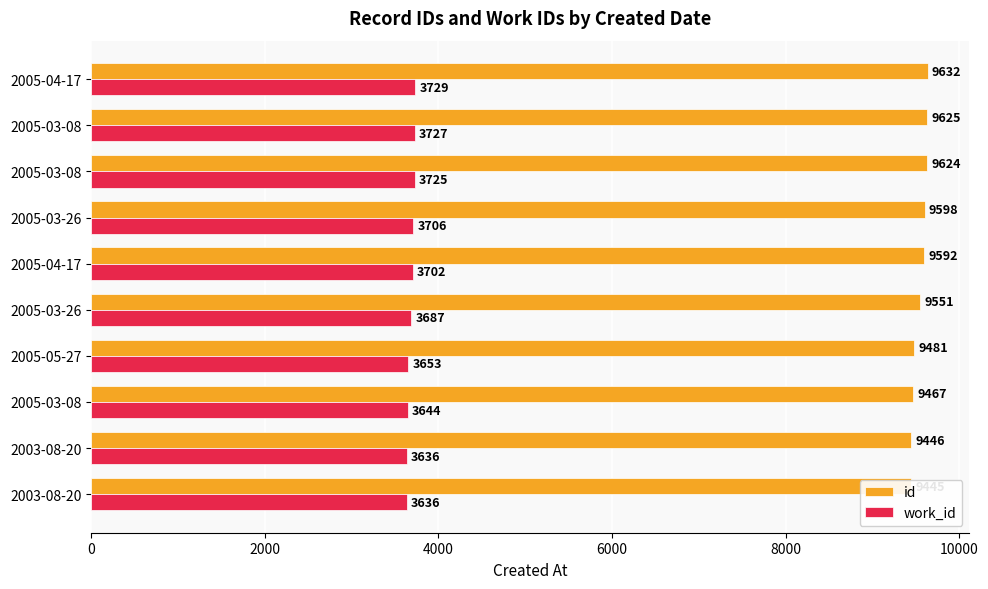

The id series shows 9592 at 2005-04-17. True or false?

True